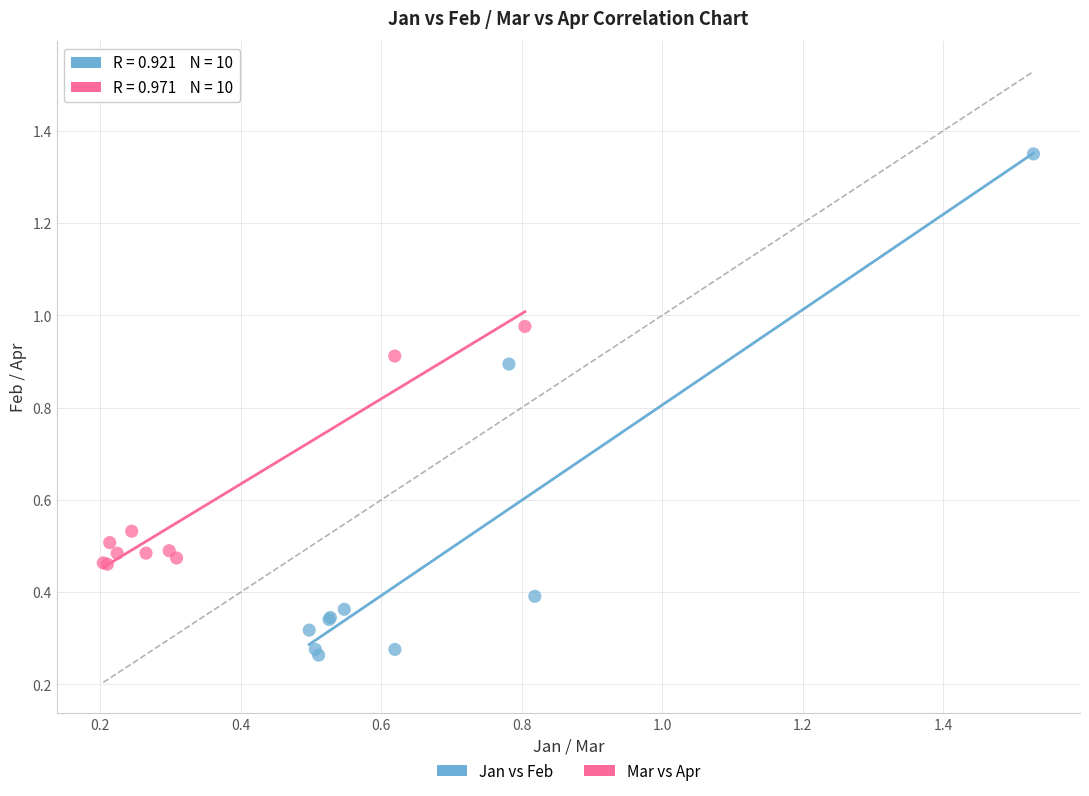

Which series has the widest spread of Y values?

Jan vs Feb